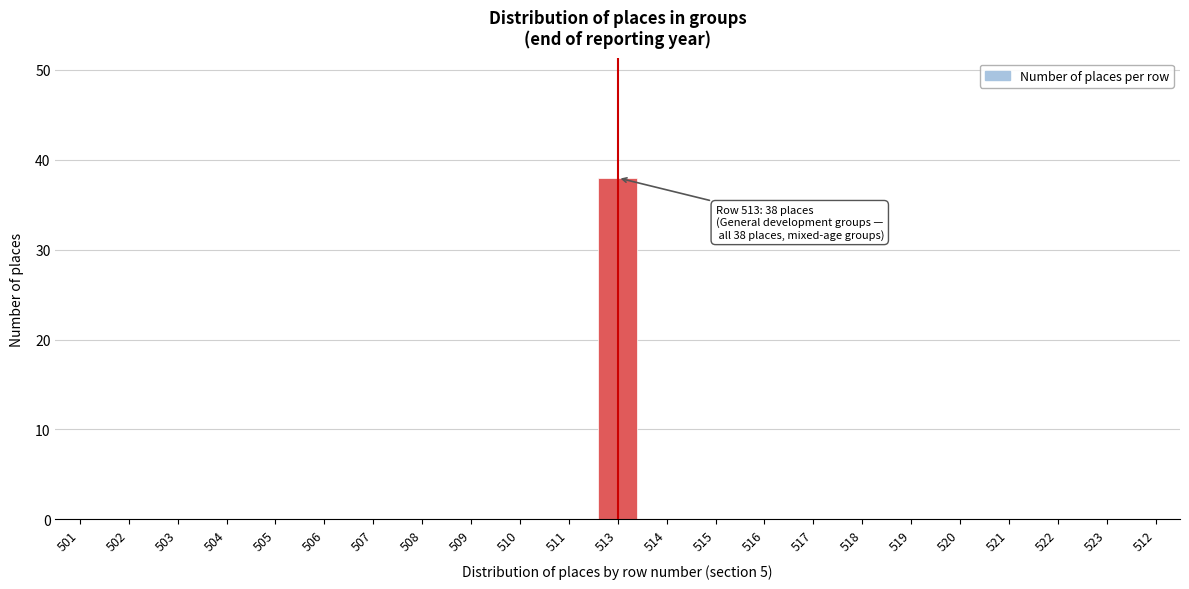

Reading left to right, extract all data points from this chart.

501=0	502=0	503=0	504=0	505=0	506=0	507=0	508=0	509=0	510=0	511=0	513=38	514=0	515=0	516=0	517=0	518=0	519=0	520=0	521=0	522=0	523=0	512=0